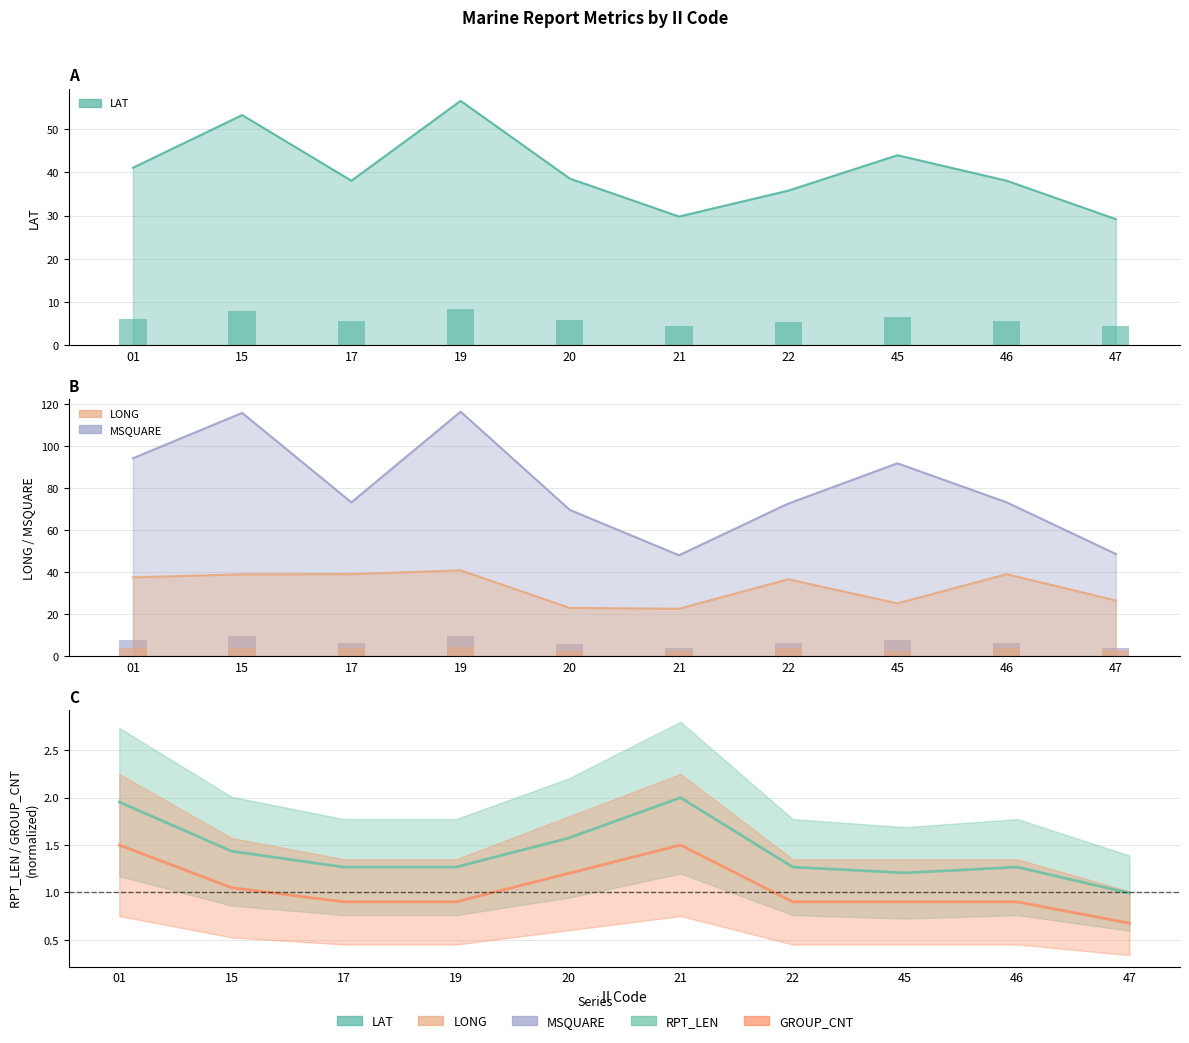

Which category has the lowest value in the RPT_LEN series?

47